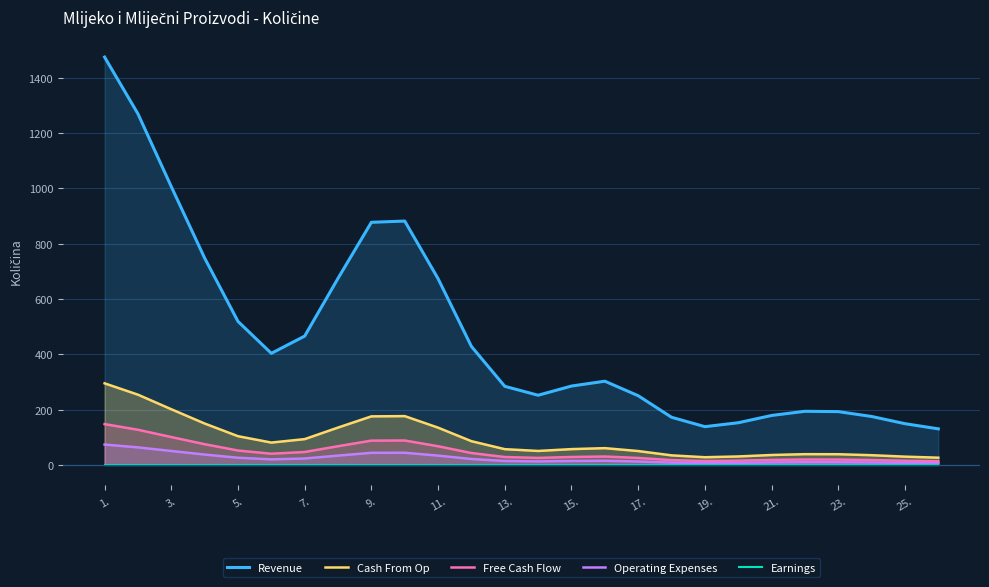

What are all the series names shown in the legend?

Revenue, Cash From Op, Free Cash Flow, Operating Expenses, Earnings